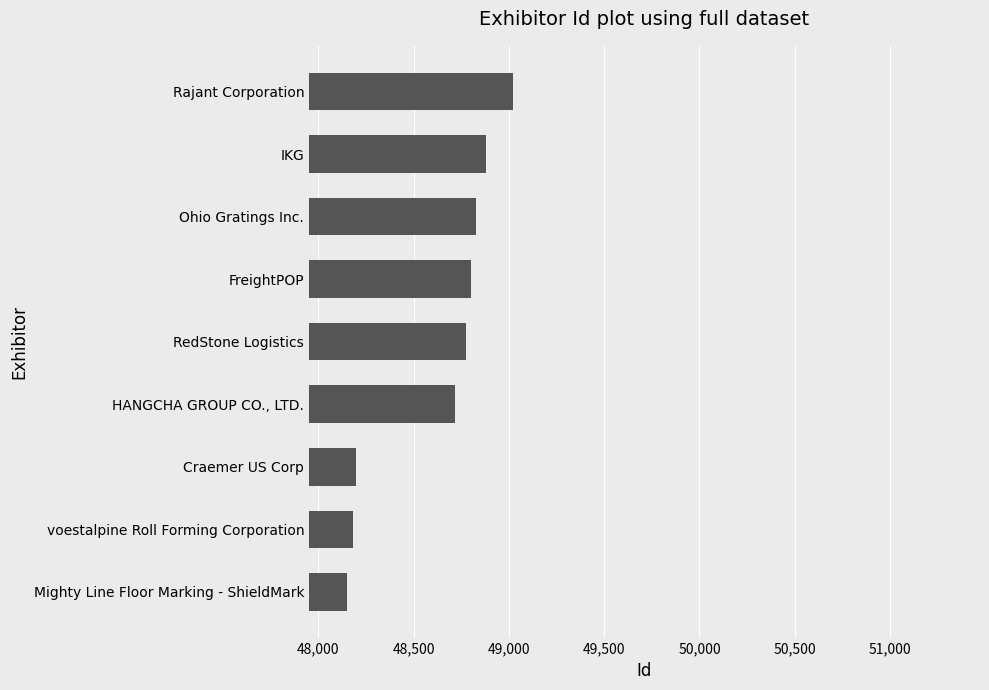

Where is the data nearest to the value 48586?

HANGCHA GROUP CO., LTD.